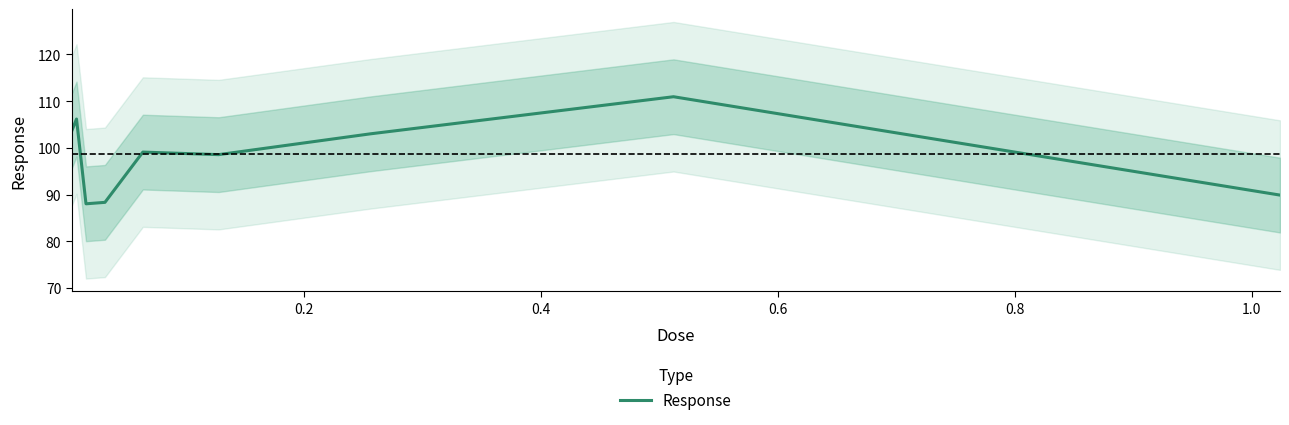

What is the lowest value of the Response series?

88.0